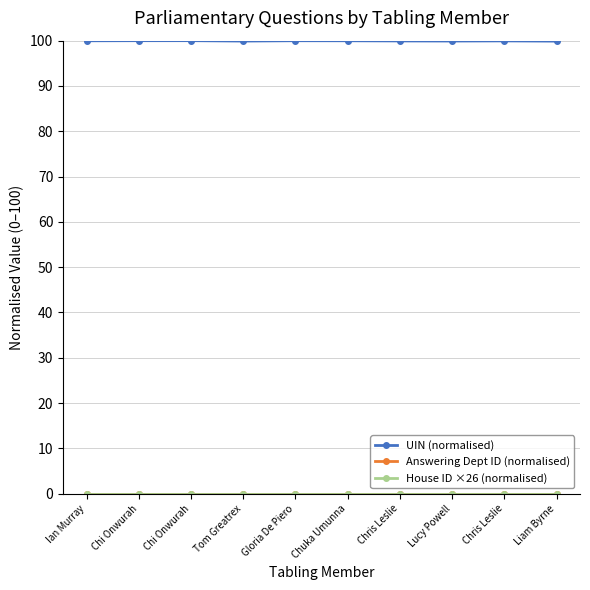

Does the chart have visible grid lines?

Yes